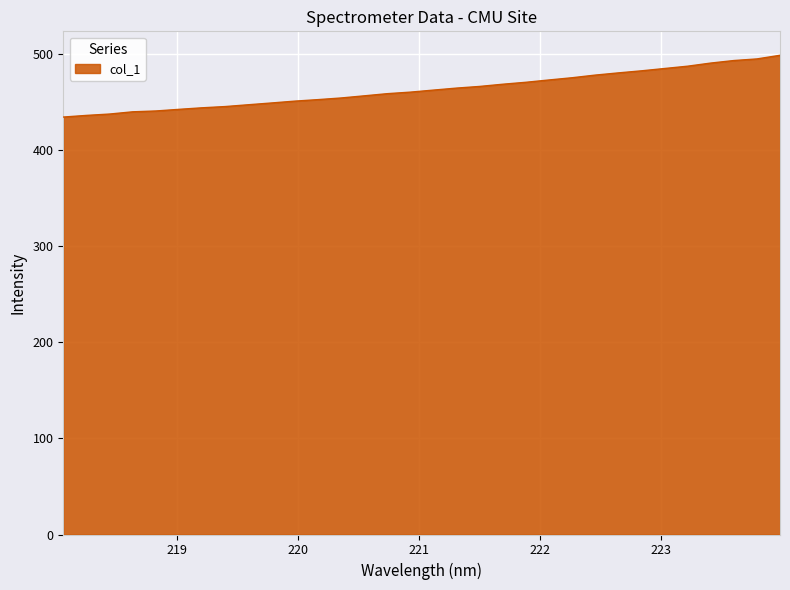

What is the difference between the maximum and minimum values?

64.3